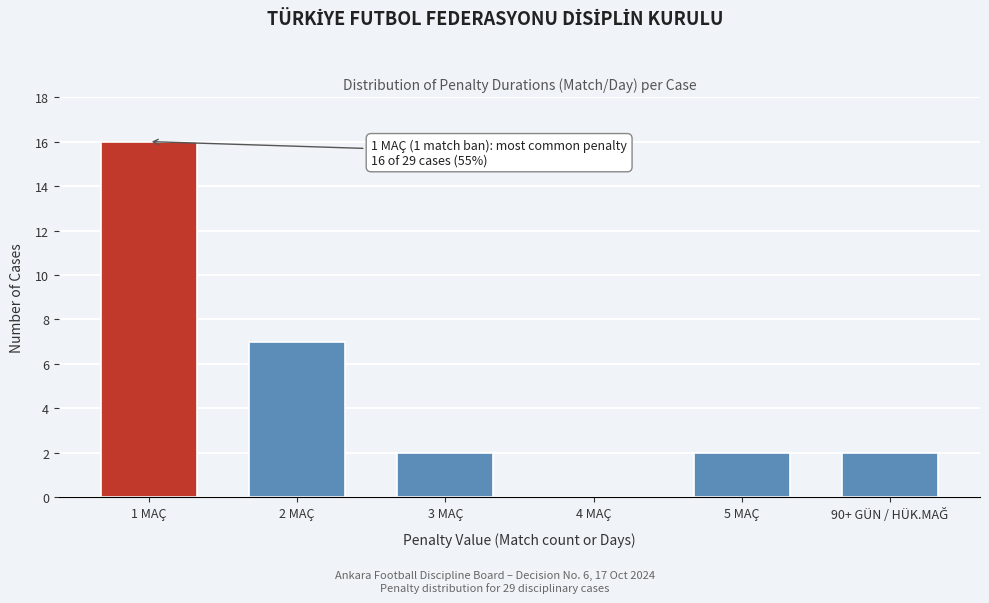

What is the sum of the values at 3 MAÇ and 5 MAÇ?

4